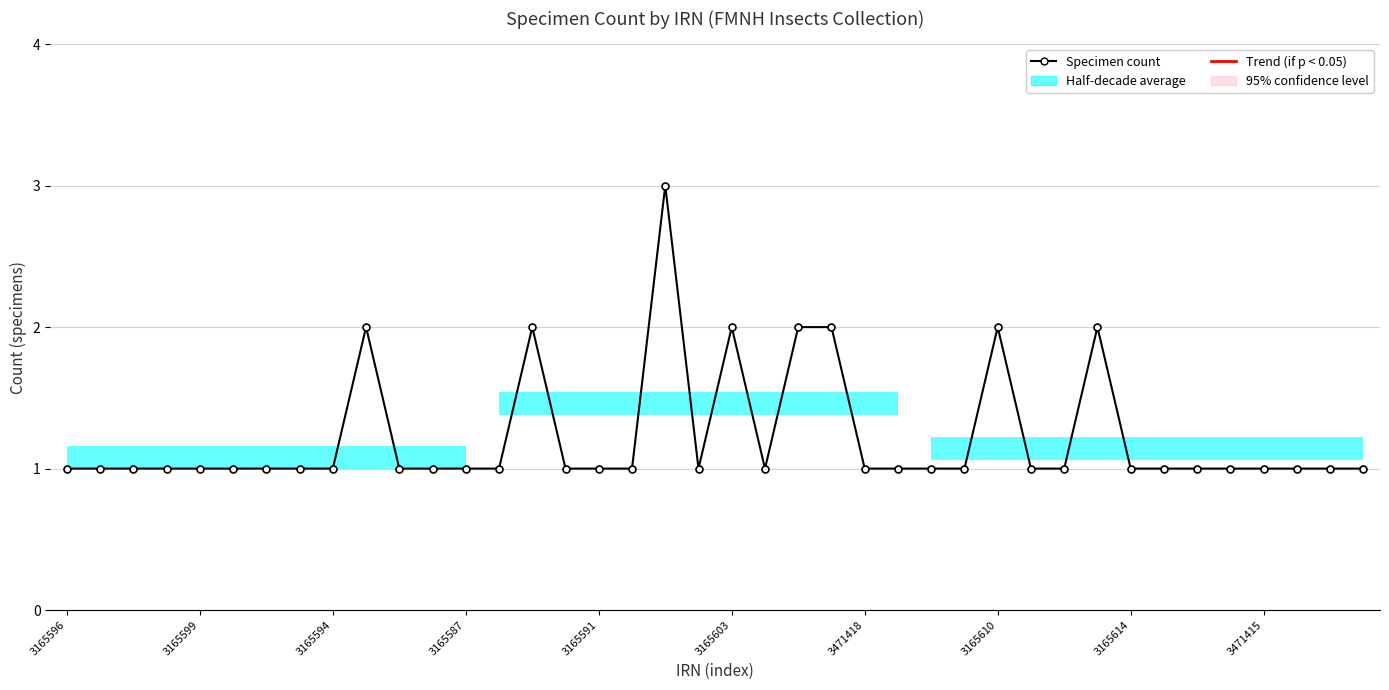

What is the average value?

1